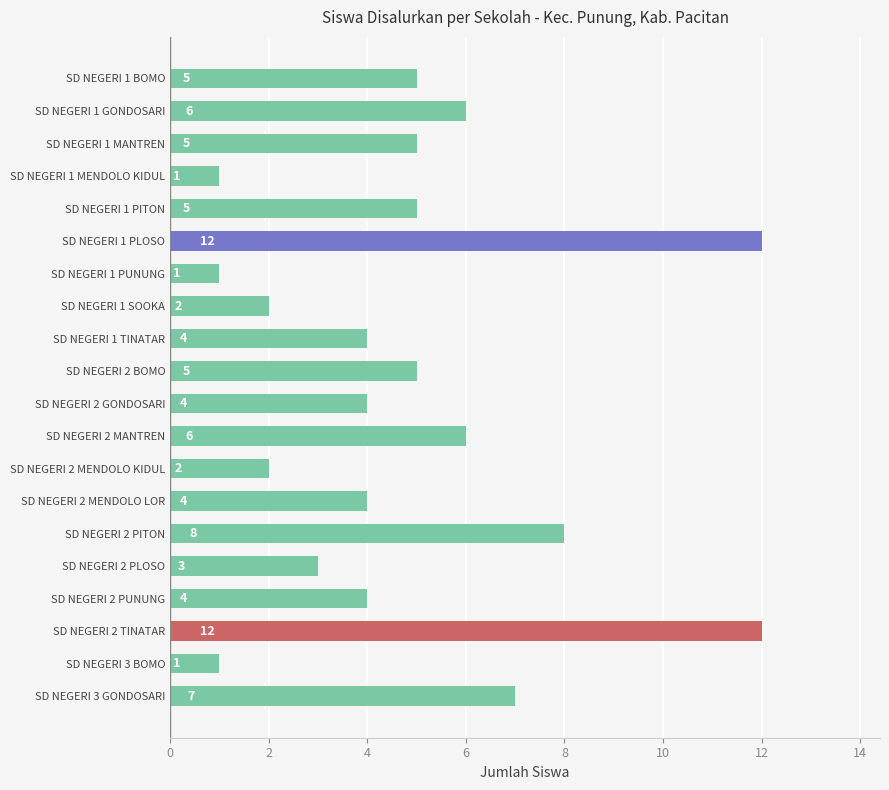

Count the number of categories in the chart.

20